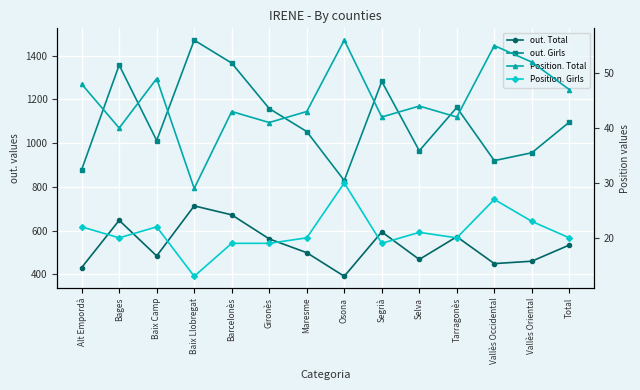

True or false: out. Total and Position. Total cross at least once.

False